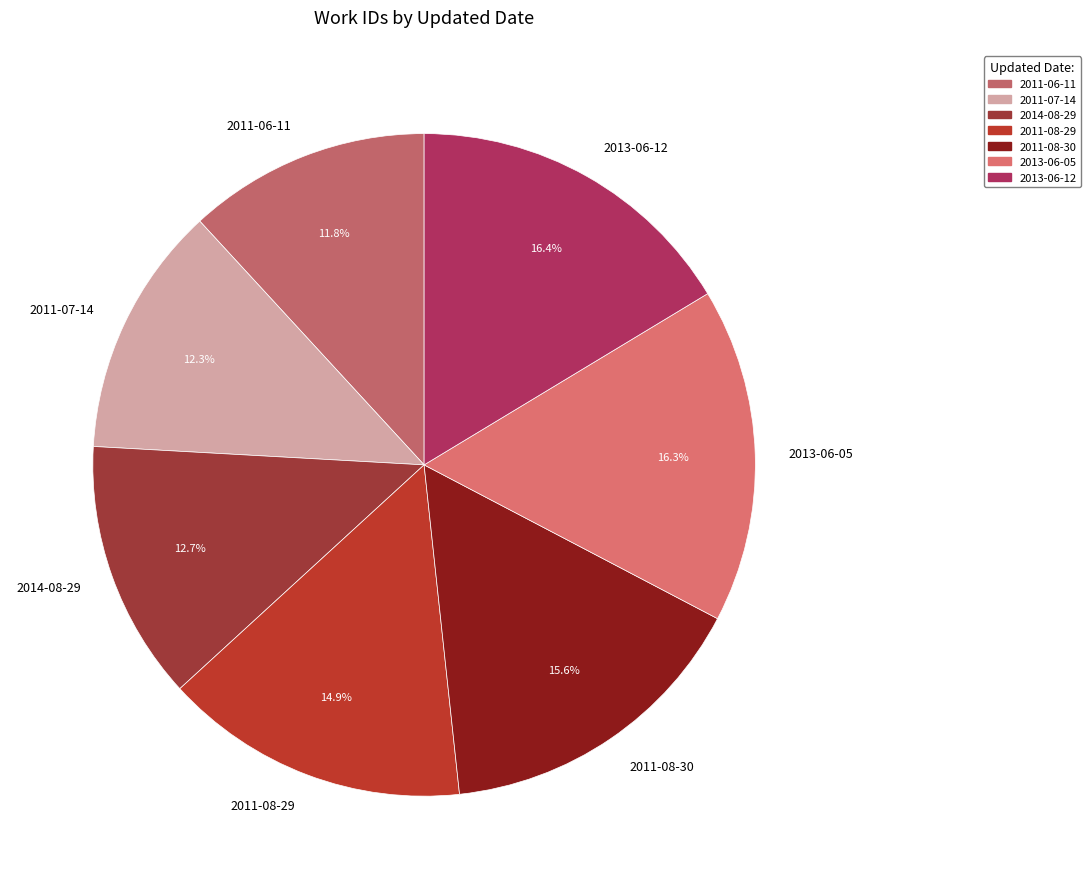

Is it true that 2011-08-29 is 15% of the pie?

True